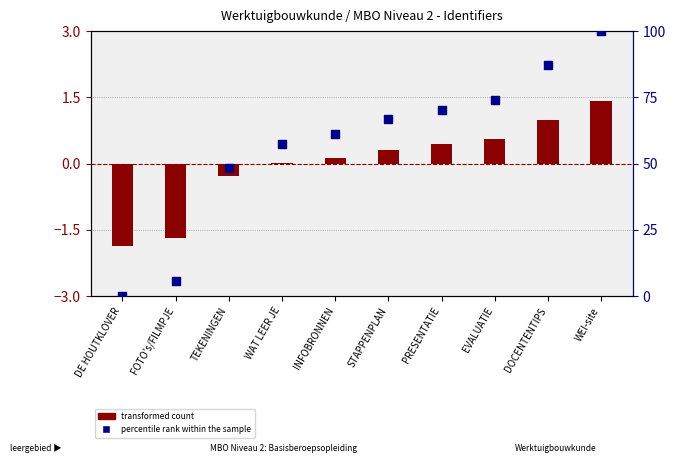

What is the total value across all series at FOTO's/FILMPJE?

3.9